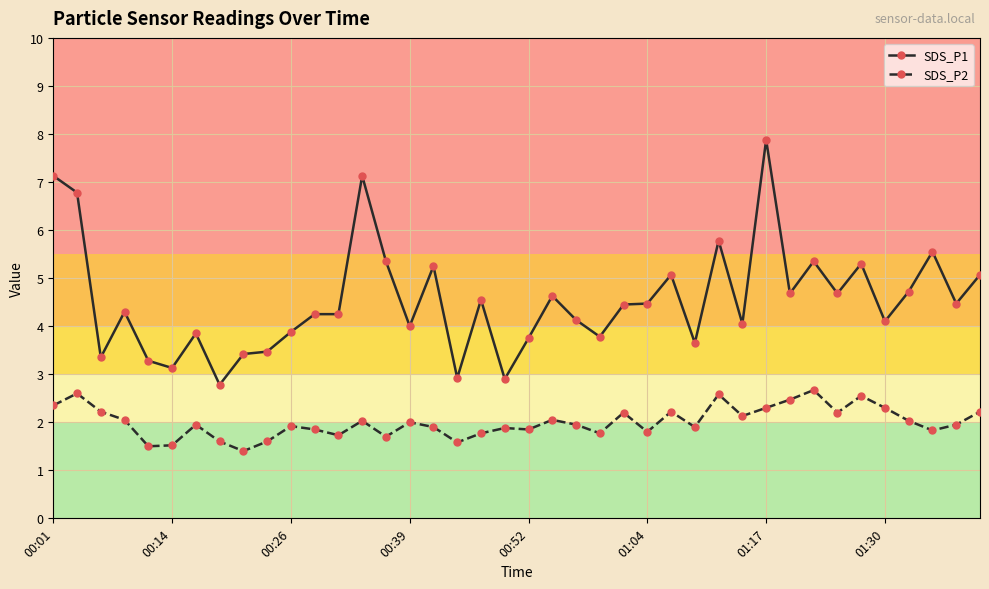

True or false: SDS_P1 and SDS_P2 cross at least once.

False